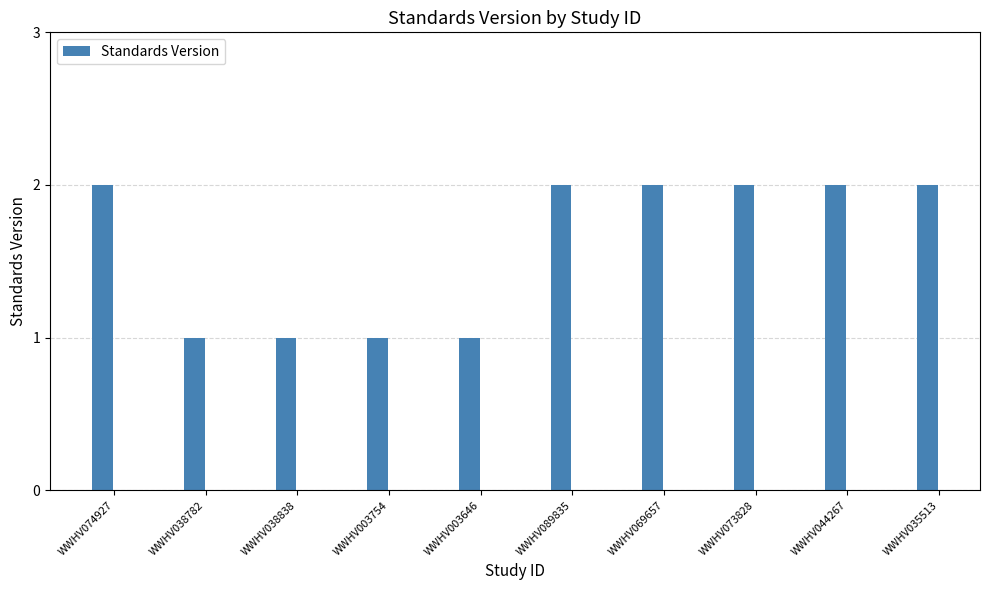

The value at WWHV073828 is 3. True or false?

False